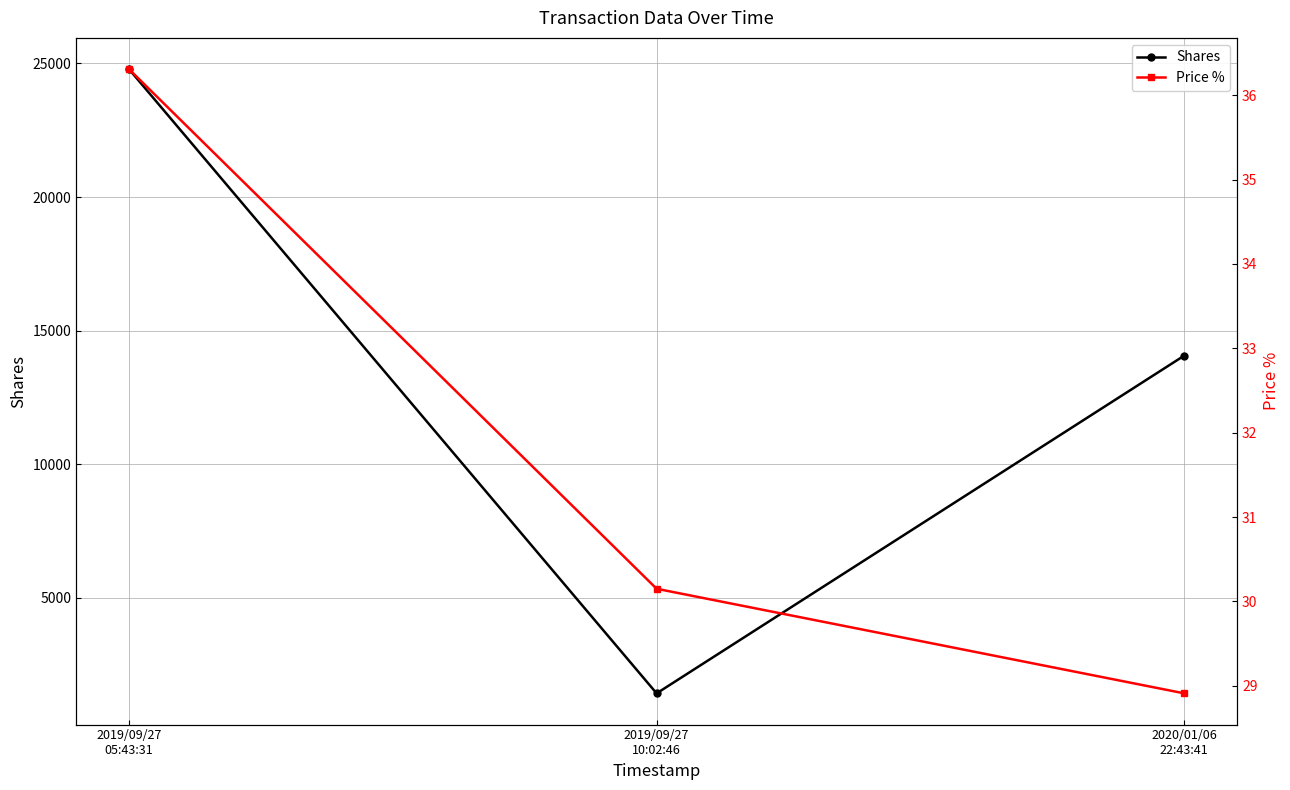

List the labels in order of Price % value, smallest first.

2020/01/06
22:43:41, 2019/09/27
10:02:46, 2019/09/27
05:43:31